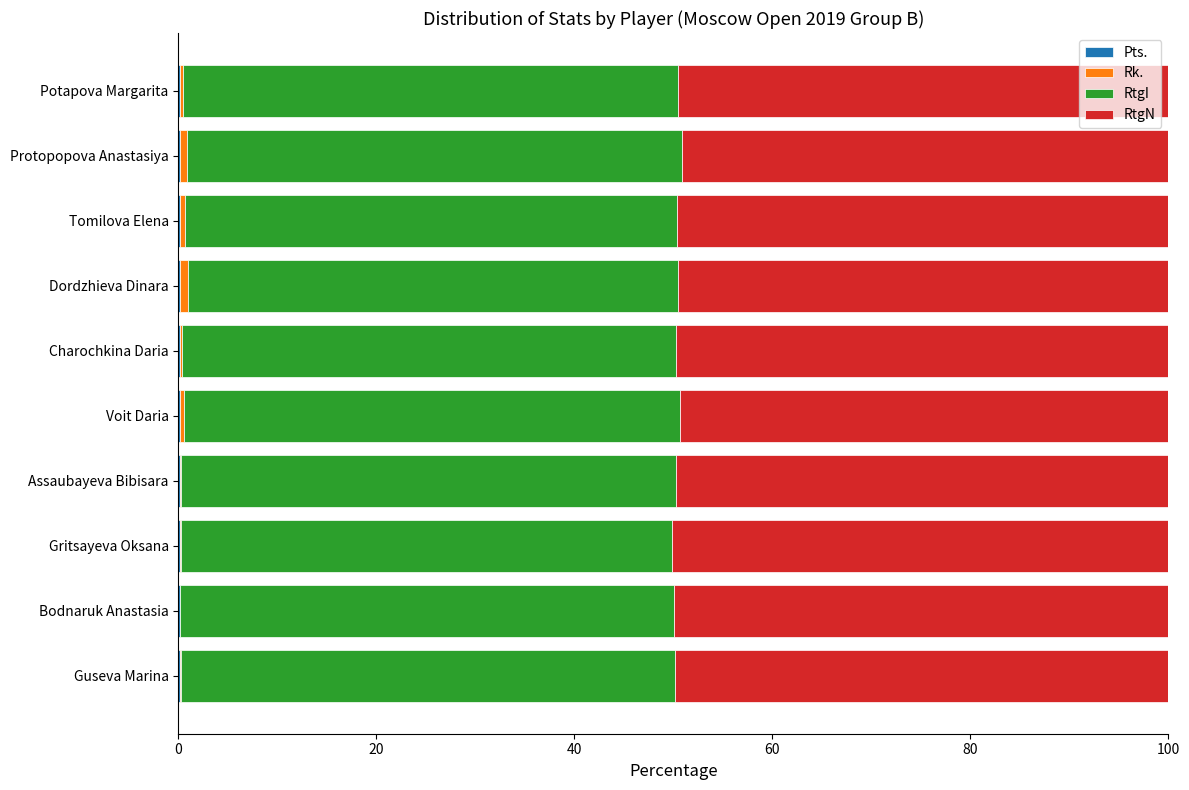

At how many categories does at least one series exceed 12?

10